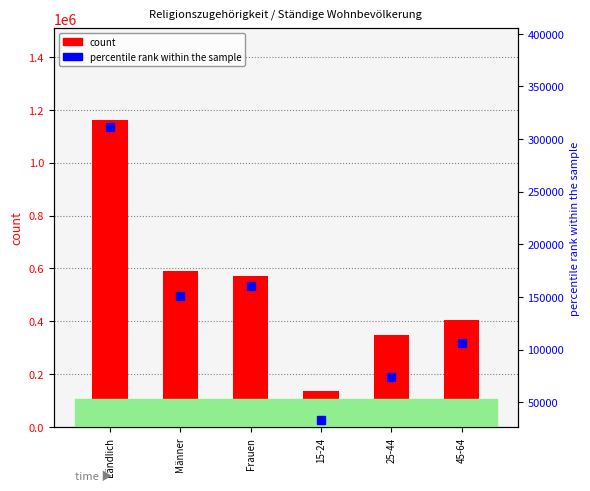

Are the bars grouped side by side (vs. stacked)?

Yes